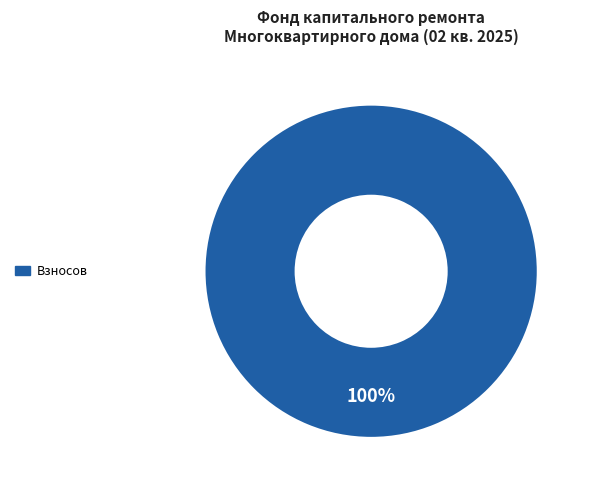

Is there any slice that represents more than half of the pie?

Yes